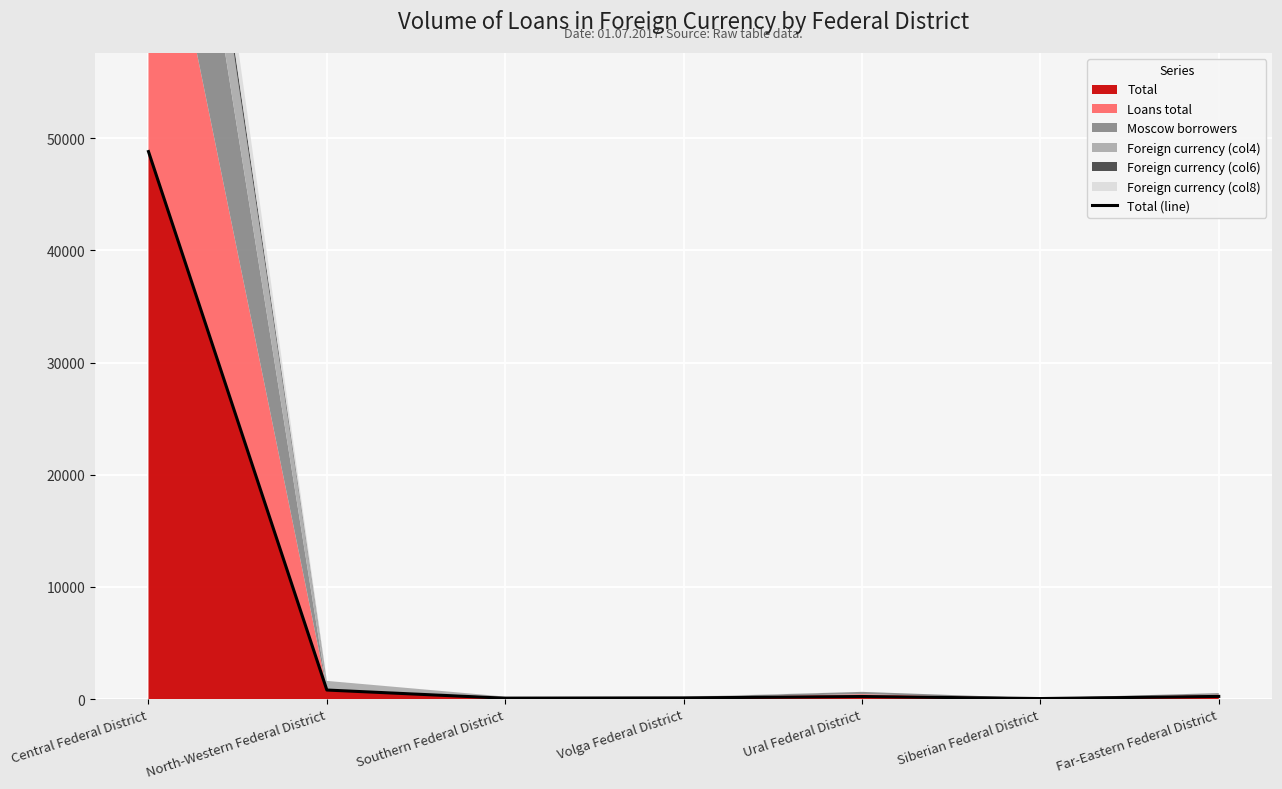

Reading left to right, transcribe all the data shown in this chart.

Central Federal District=48809	North-Western Federal District=804	Southern Federal District=74	Volga Federal District=102	Ural Federal District=227	Siberian Federal District=45	Far-Eastern Federal District=235